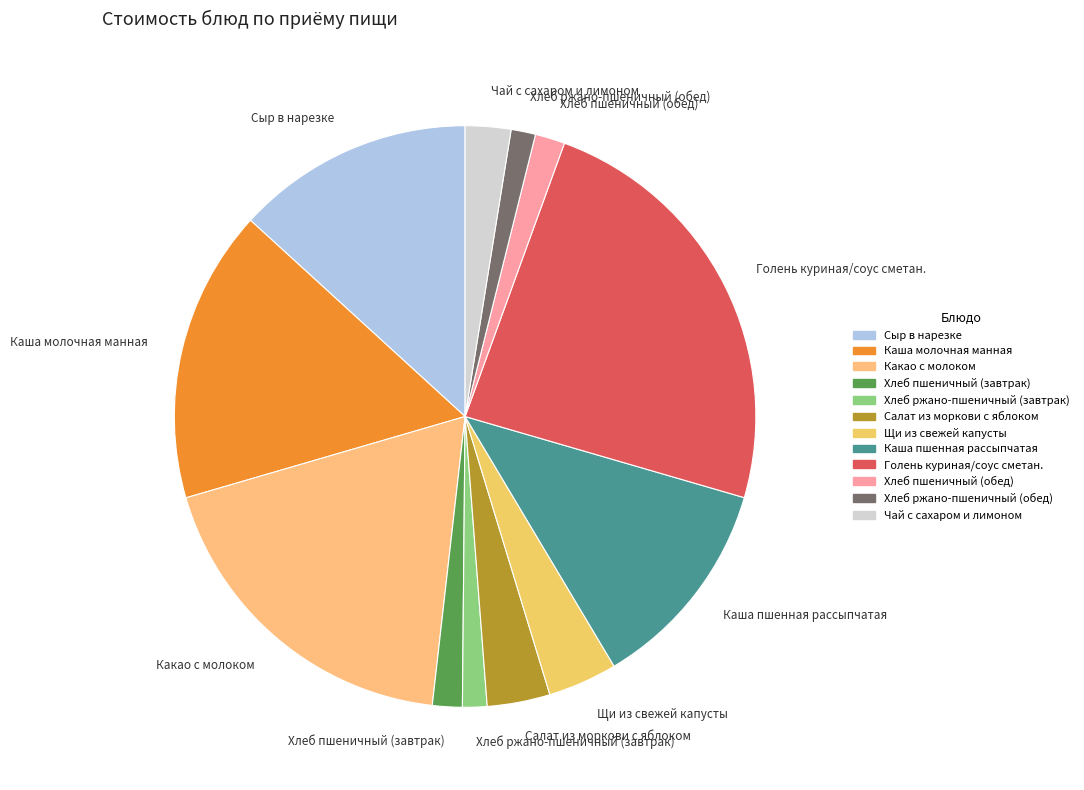

Which has a higher value, Салат из моркови с яблоком or Какао с молоком?

Какао с молоком